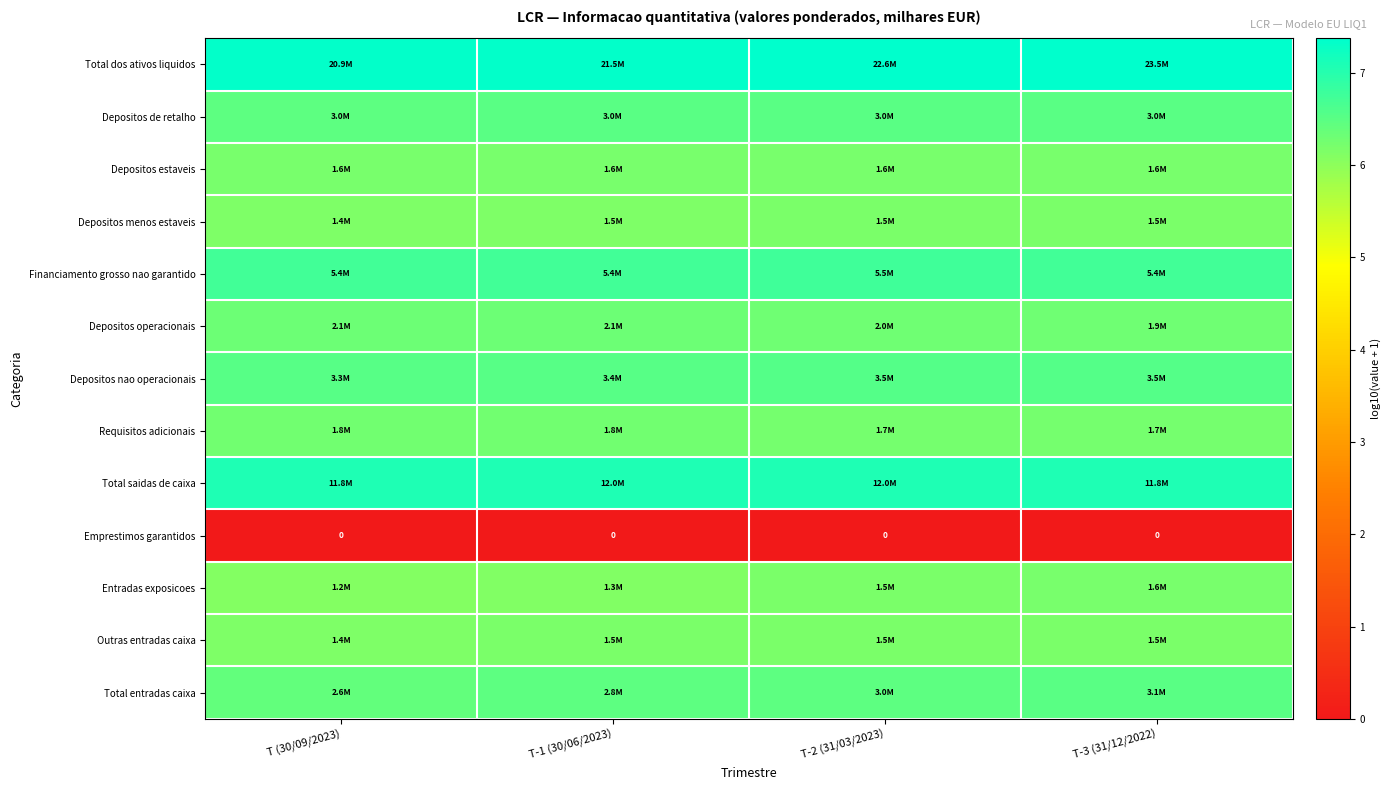

What is the maximum value for Depositos de retalho?

6.5